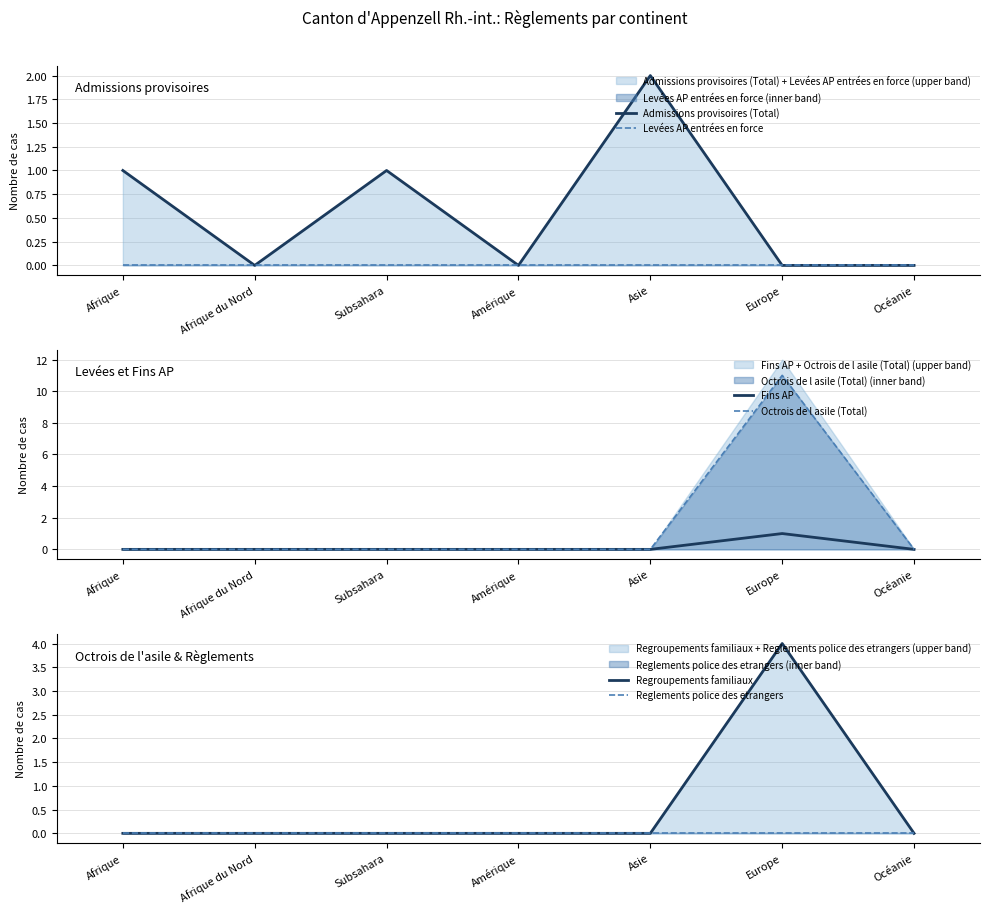

In Admissions provisoires (Total), how many points are higher than both neighbors (excluding endpoints)?

2